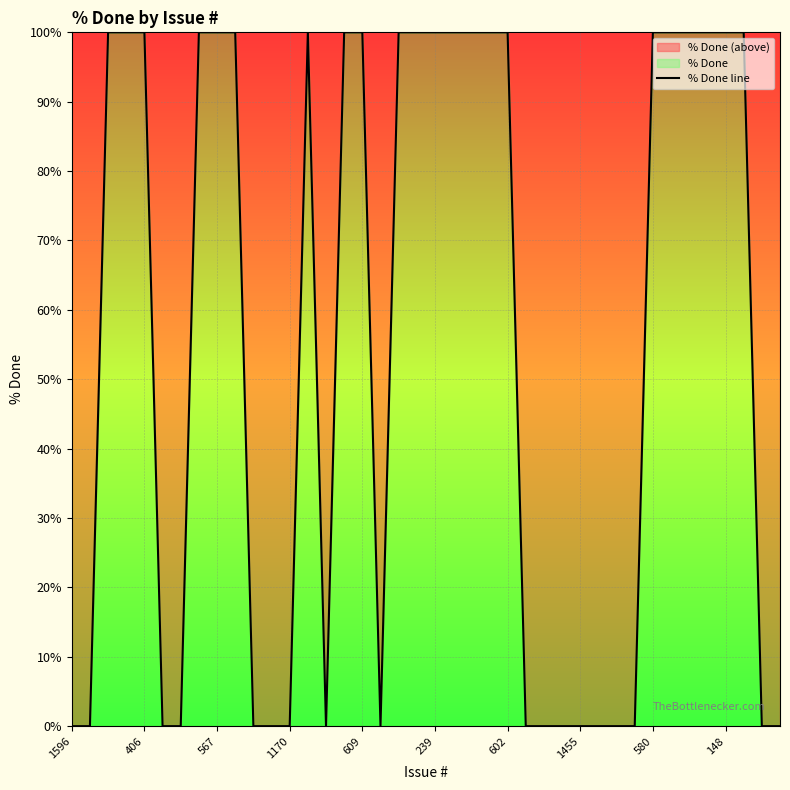

Where is the first local minimum?

14